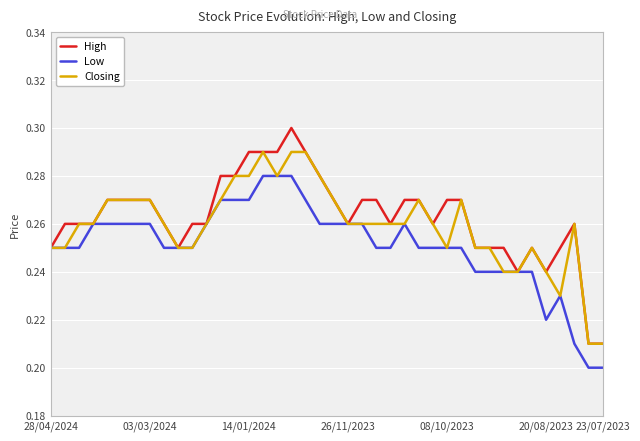

True or false: Closing has a value of 0.4 at 26/11/2023.

False